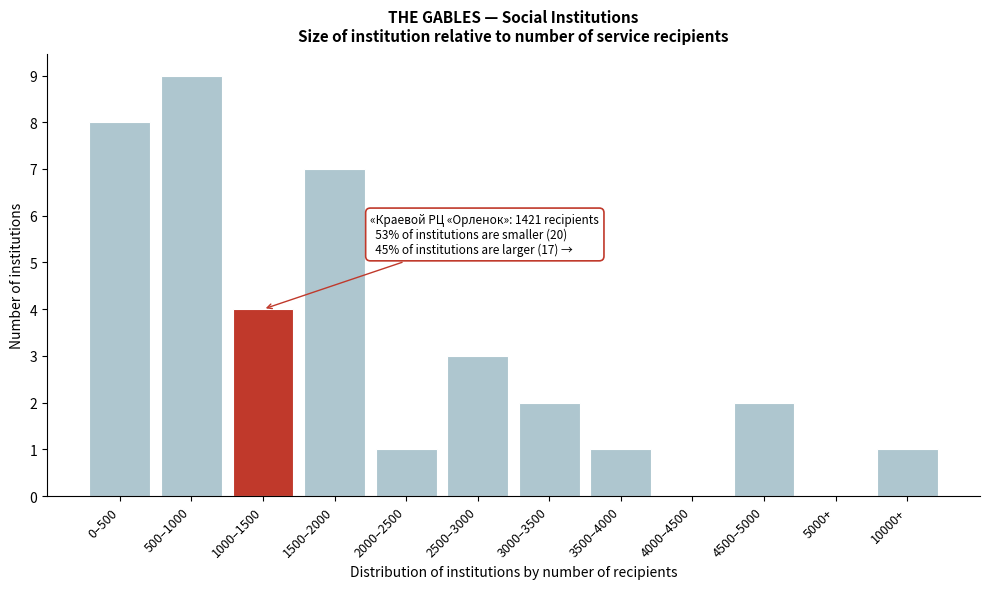

Reading right to left, extract all data points from this chart.

10000+=1	5000+=0	4500–5000=2	4000–4500=0	3500–4000=1	3000–3500=2	2500–3000=3	2000–2500=1	1500–2000=7	1000–1500=4	500–1000=9	0–500=8